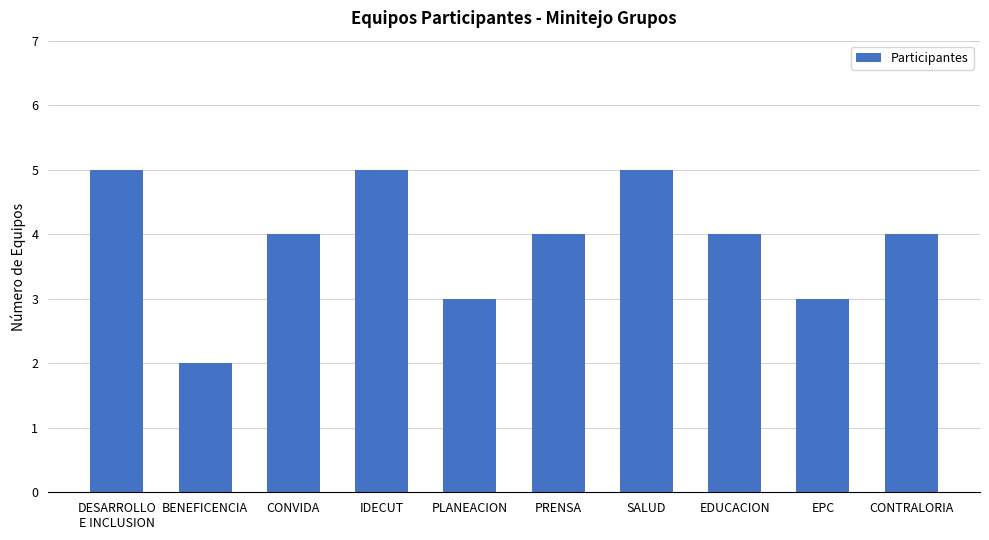

Reading left to right, extract all data points from this chart.

5	2	4	5	3	4	5	4	3	4